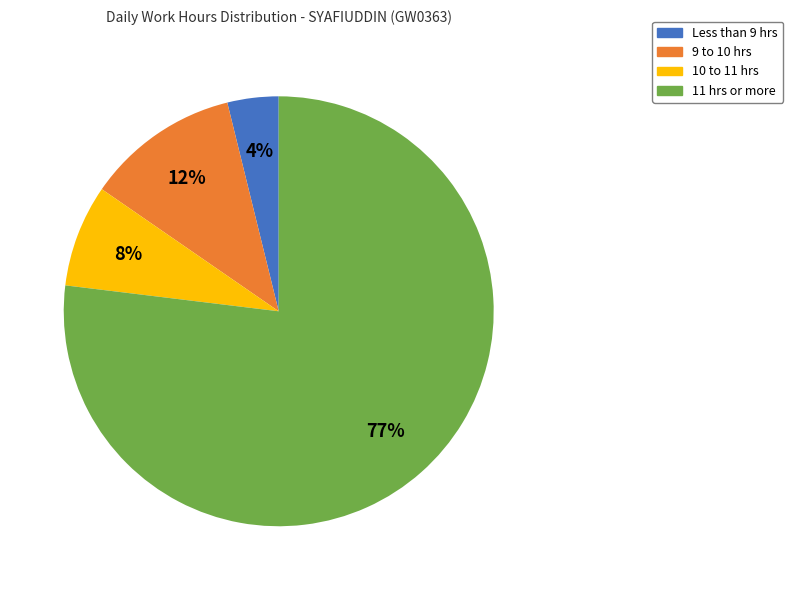

Which slice is the largest?

11 hrs or more